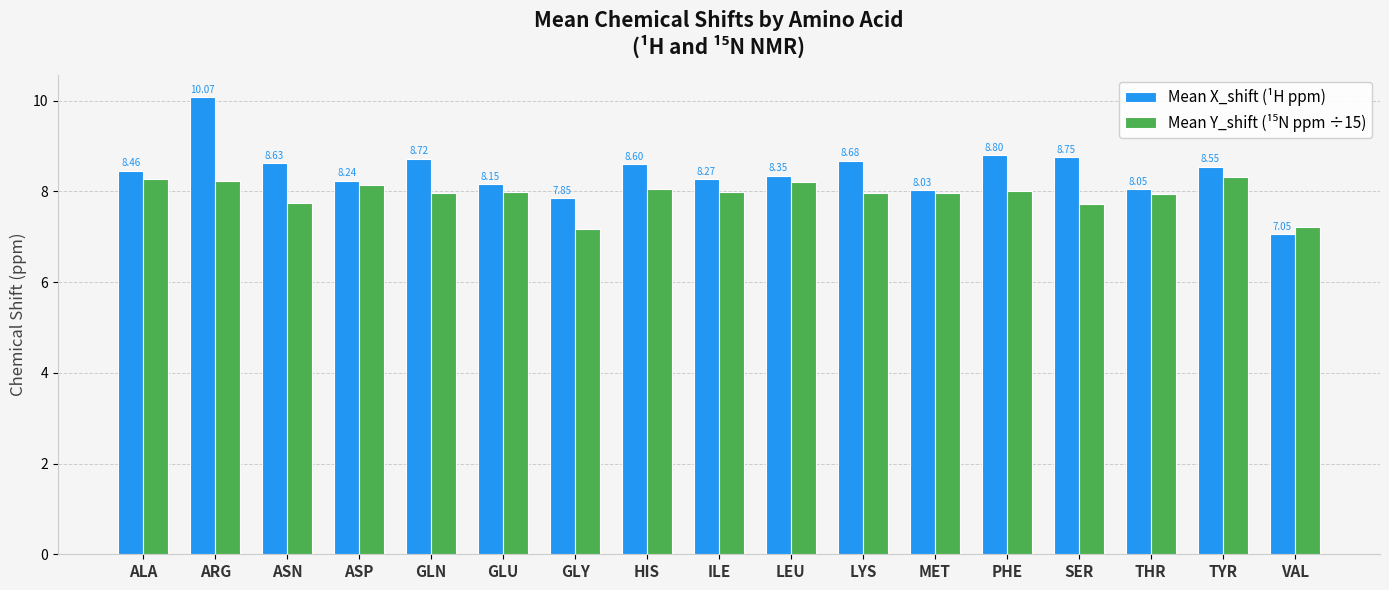

Which label corresponds to the smallest value in the chart?

VAL